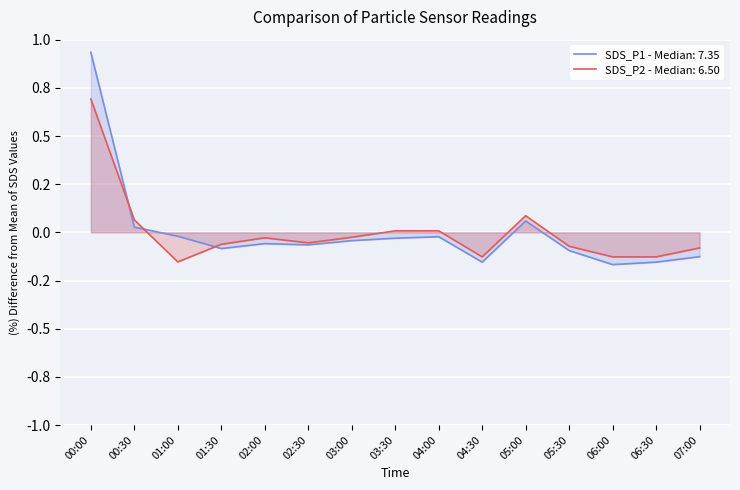

At how many categories does at least one series exceed 0?

5